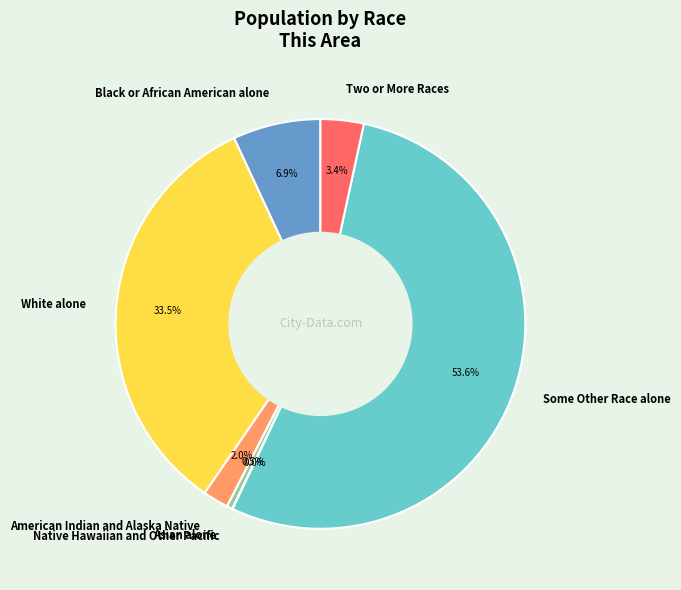

What is the largest slice in the pie chart?

Some Other Race alone